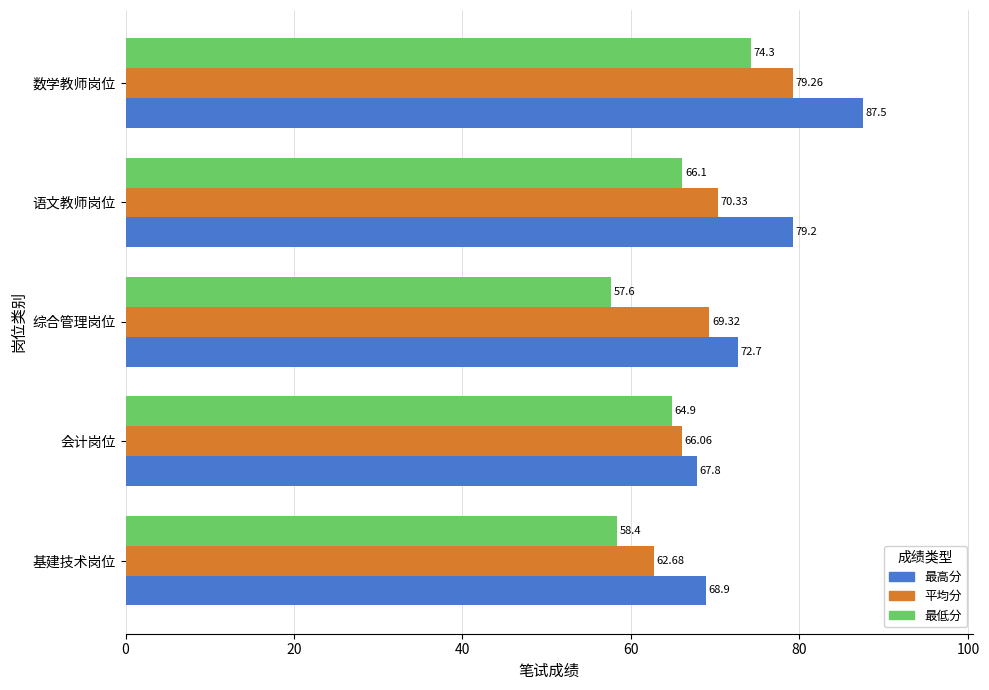

What are all the series names shown in the legend?

最高分, 平均分, 最低分